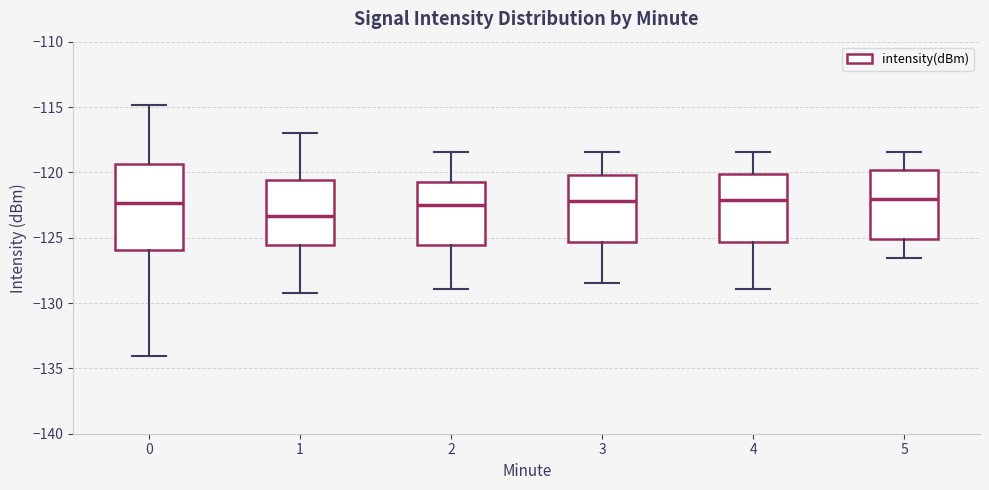

Where is the upper edge of the box at x = 4 on the y-axis? The values are not printed on the chart, so give them approximately, as read against the axis.

-120.0